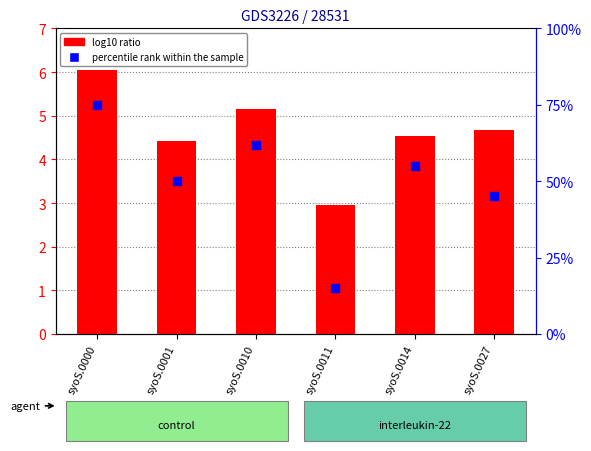

What is the total value across all series at syoS.0014?

59.5